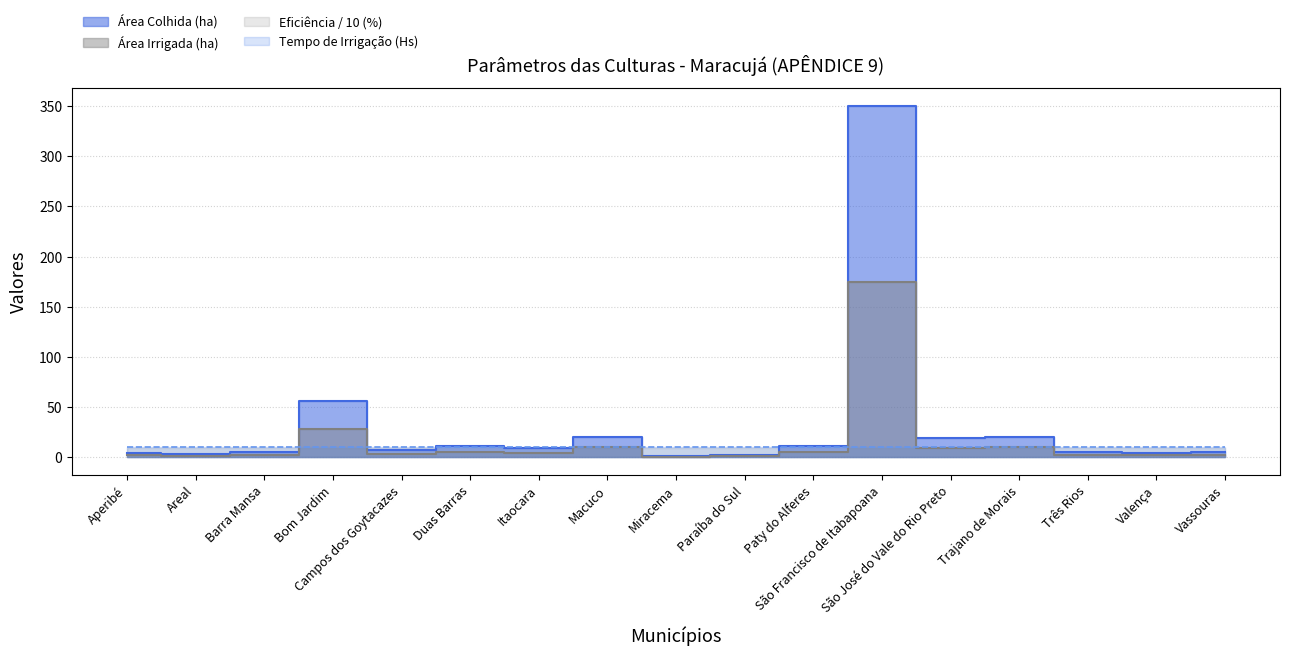

At how many categories does at least one series exceed 111?

1